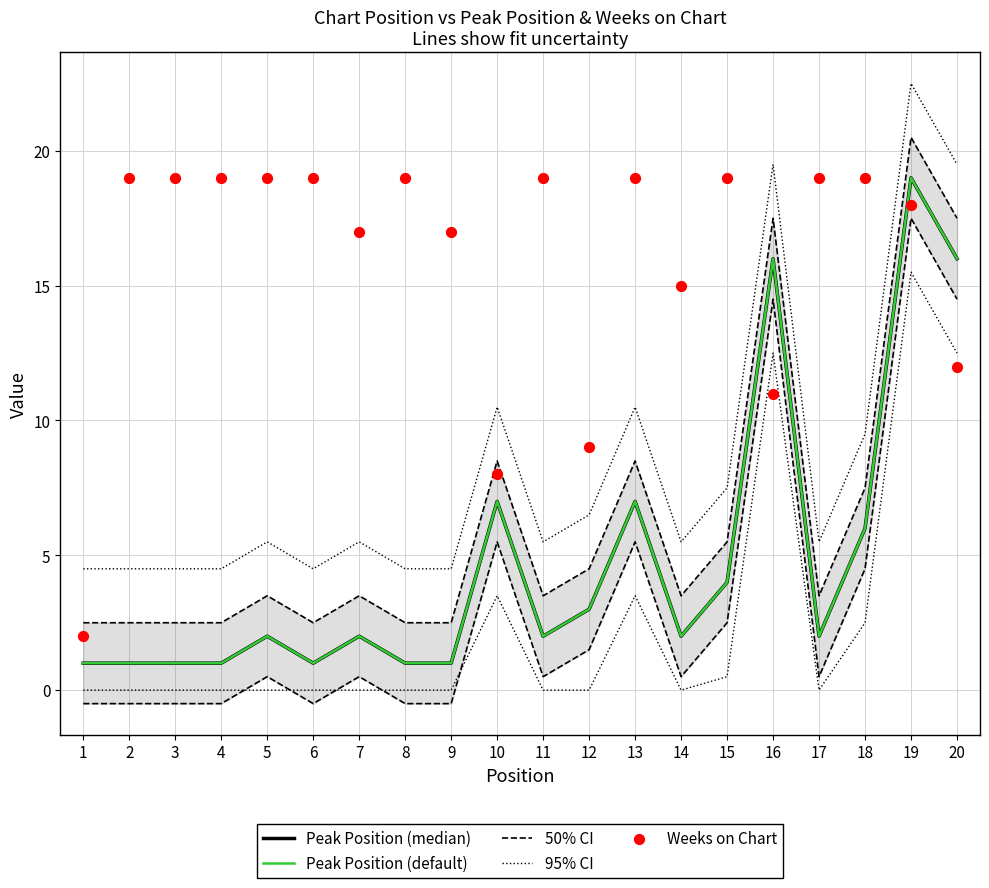

At which category is the sum across all series the highest?

19